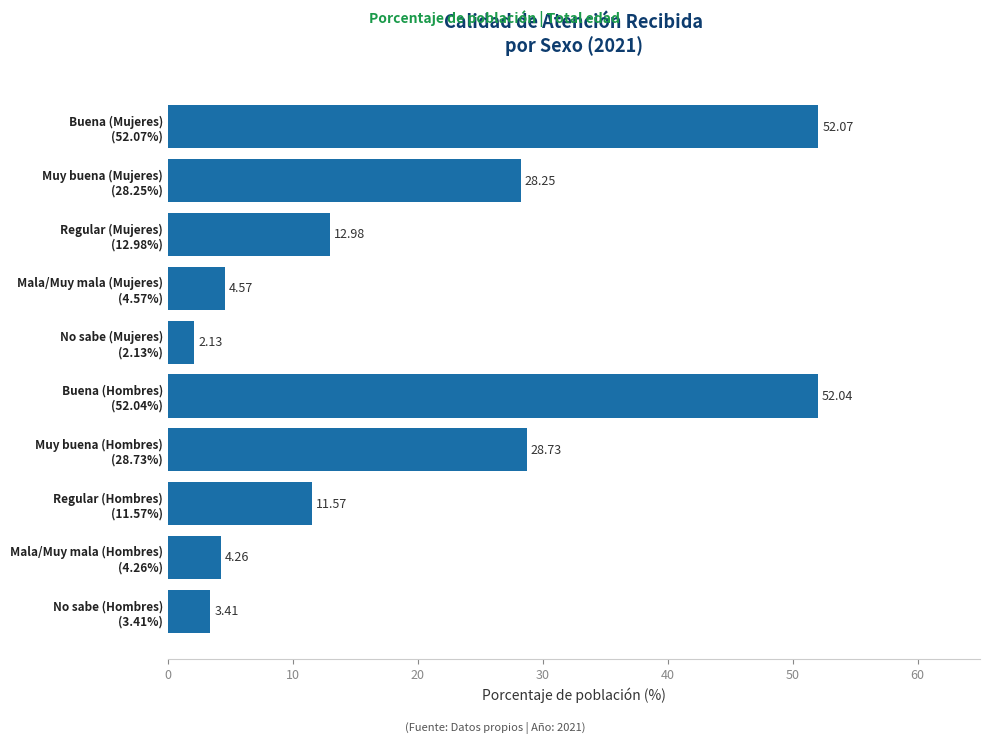

What is the average value?

20.0